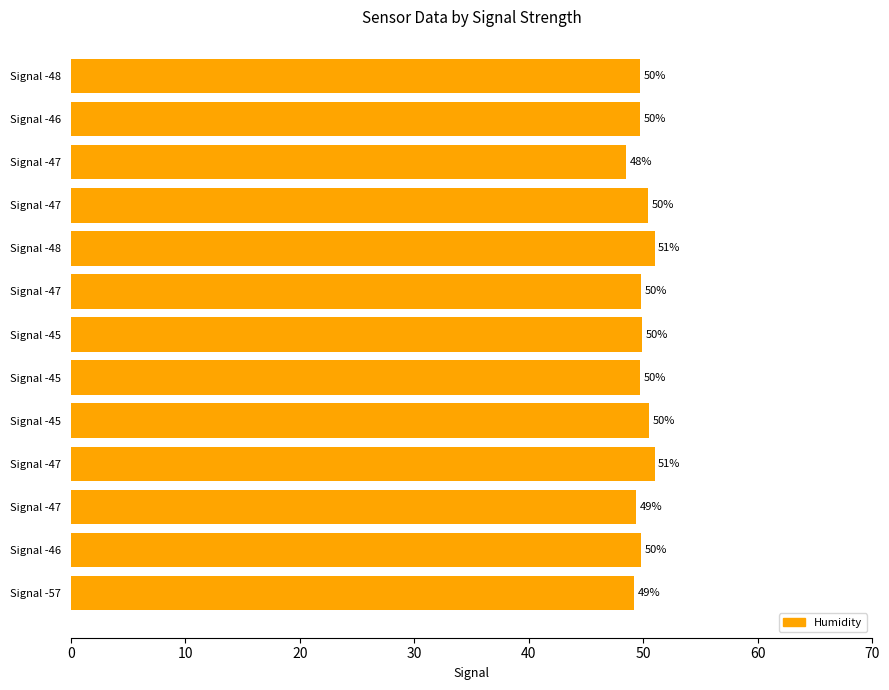

What is the minimum value shown in the chart?

48.5